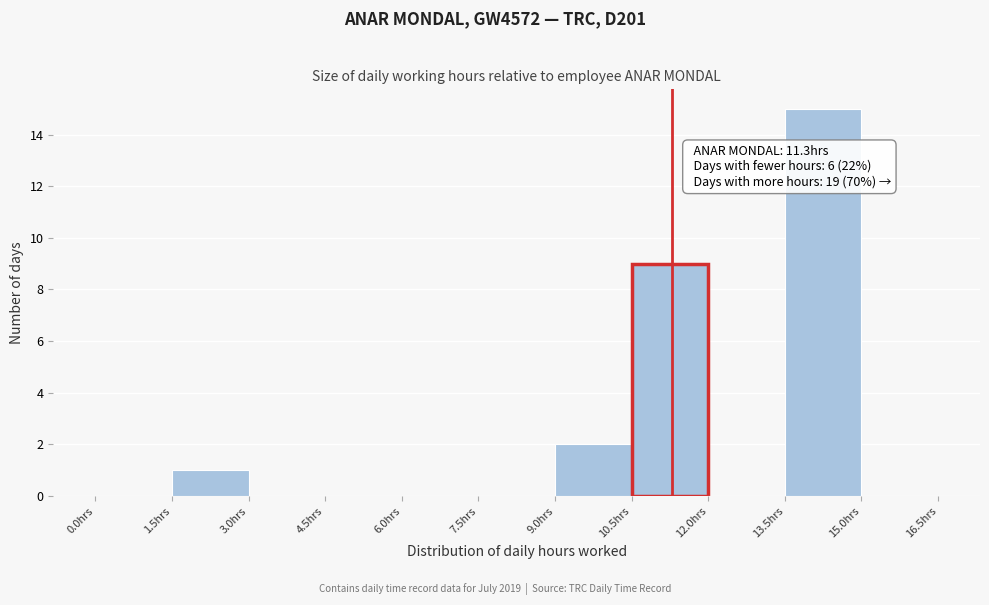

Over which range of the x-axis is the bar tallest?

13.5 to 15.0